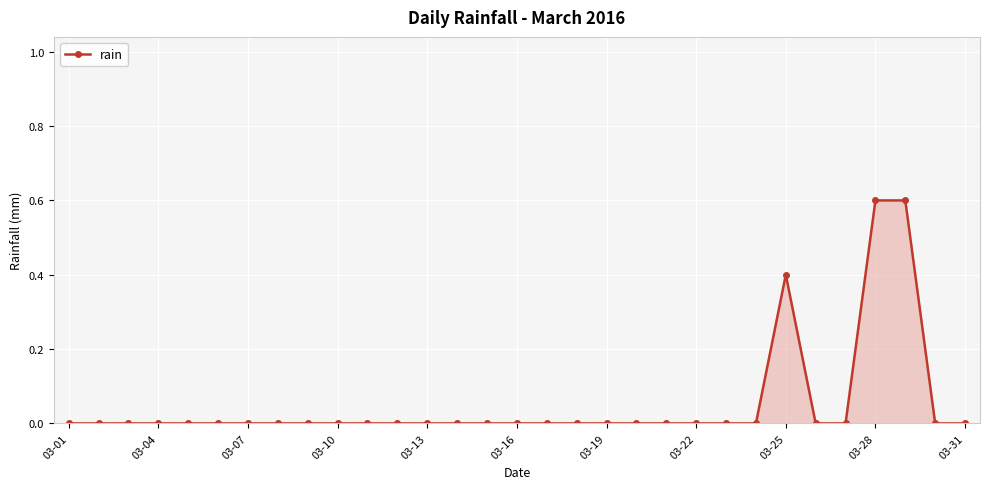

What is the difference between the maximum and minimum values?

0.6